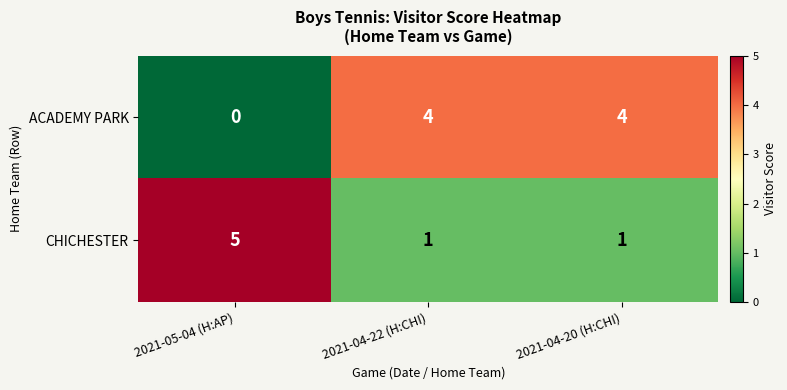

What is the spread (max minus min) of values at 2021-04-20 (H:CHI)?

3